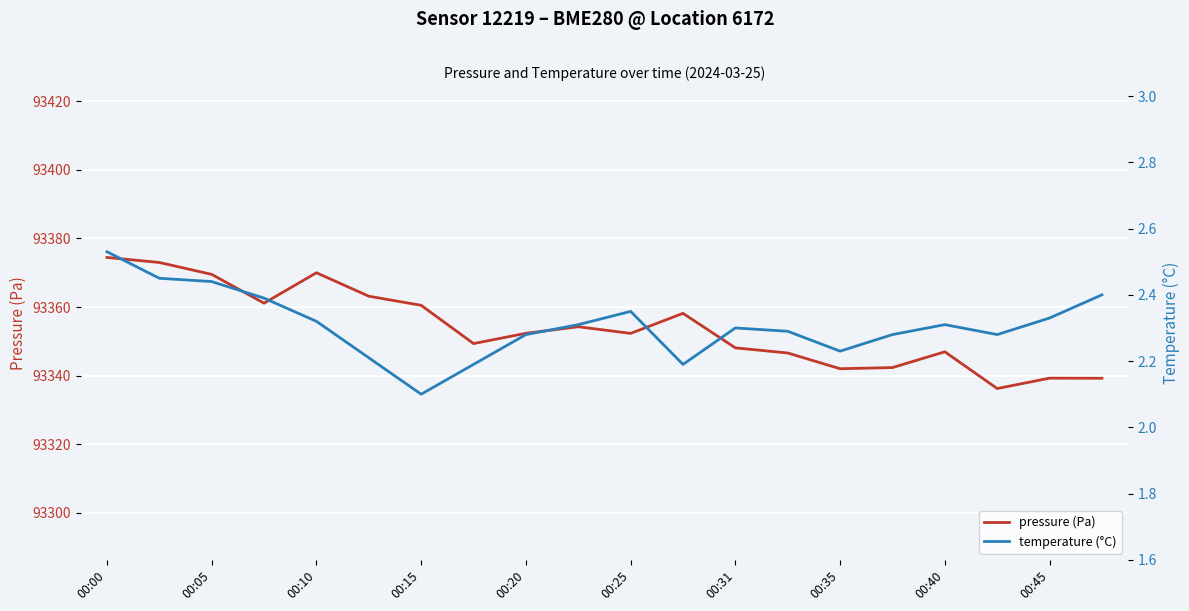

What is the maximum value for pressure (Pa)?

93374.5